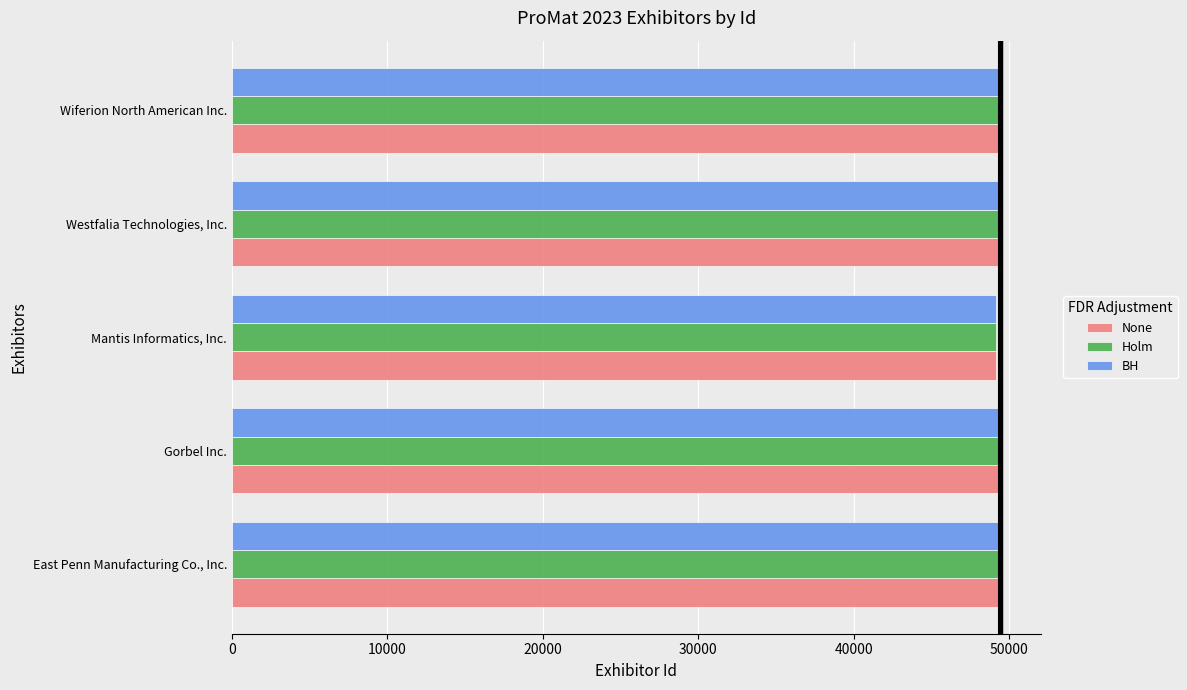

What is the total value across all series at Wiferion North American Inc.?

148638